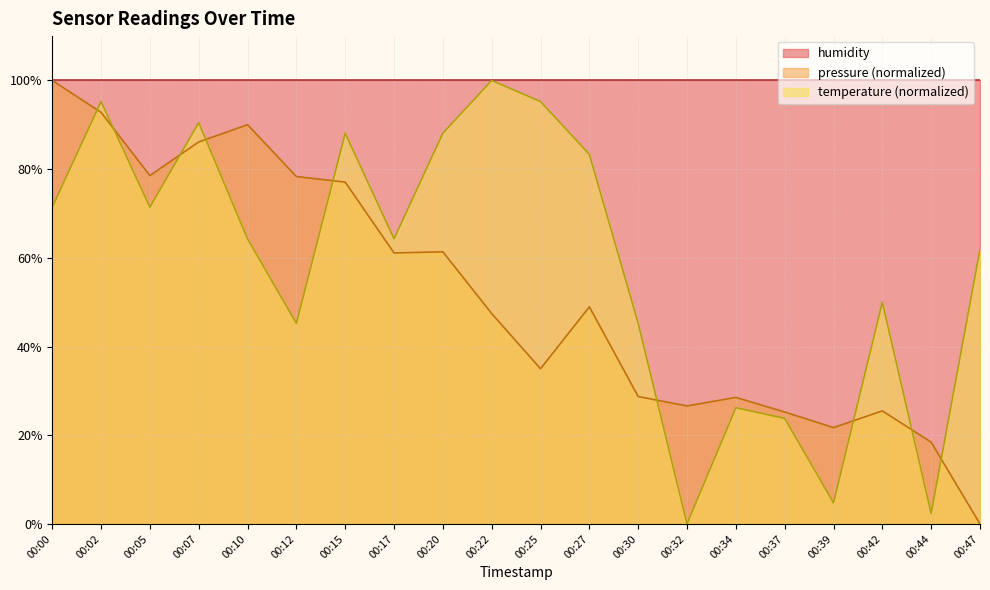

What is the sum of all pressure values?

1031.6